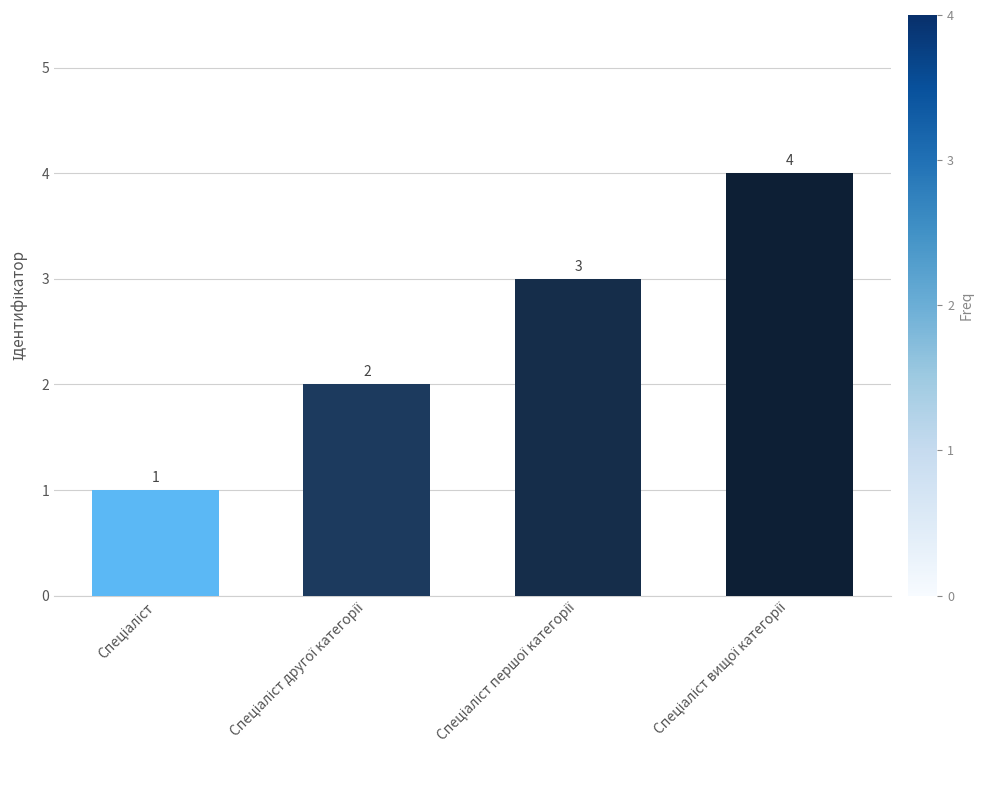

How many values are between 2 and 4?

3